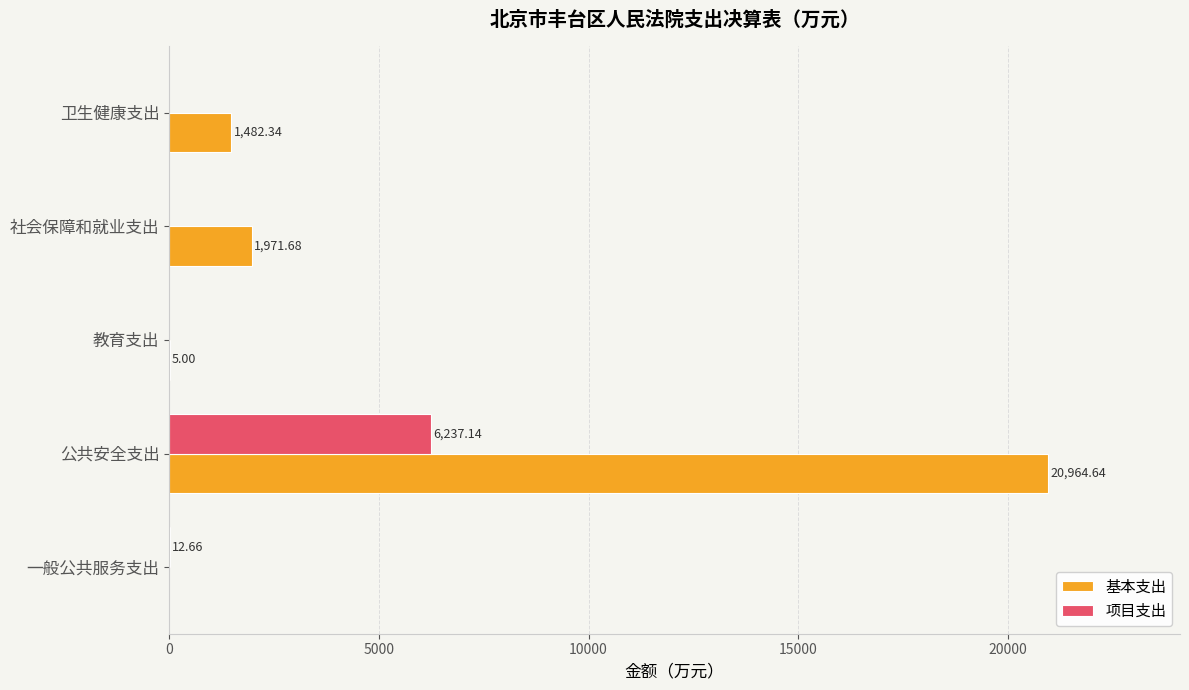

Which series has the largest total across all categories?

基本支出